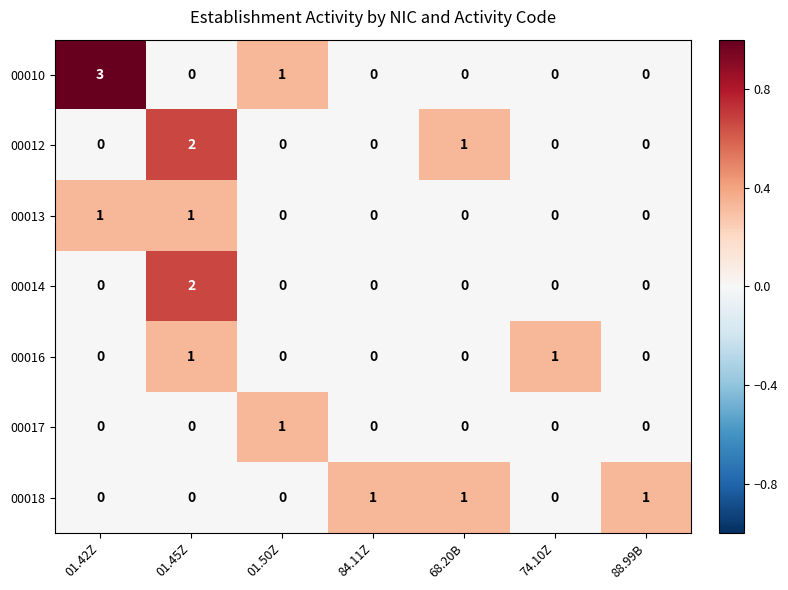

What is the sum of all 00012 values?

3